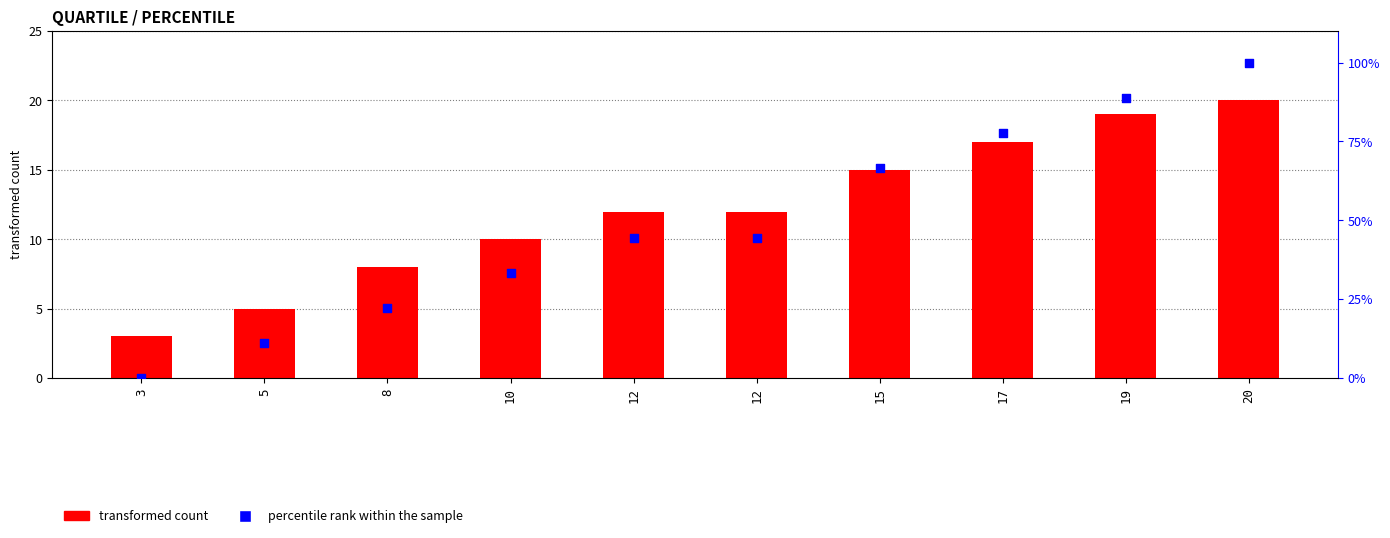

Is the value of transformed count at 15 greater than the value of percentile rank within the sample at 19?

Yes